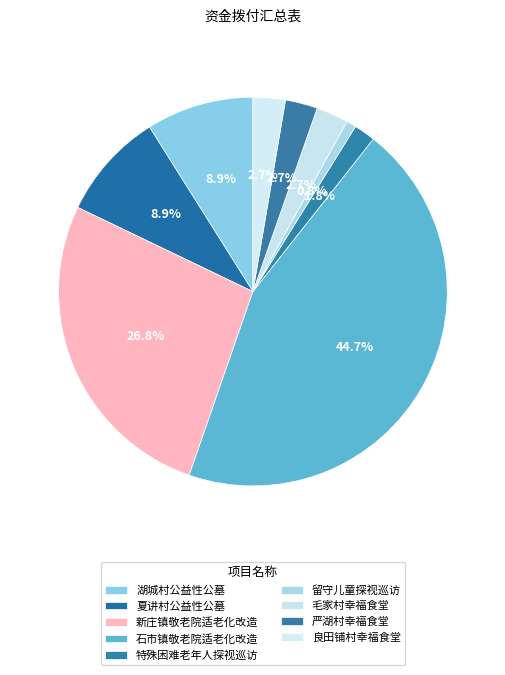

Rank the categories by value from lowest to highest.

留守儿童探视巡访, 特殊困难老年人探视巡访, 毛家村幸福食堂, 严湖村幸福食堂, 良田铺村幸福食堂, 湖城村公益性公墓, 夏讲村公益性公墓, 新庄镇敬老院适老化改造, 石市镇敬老院适老化改造